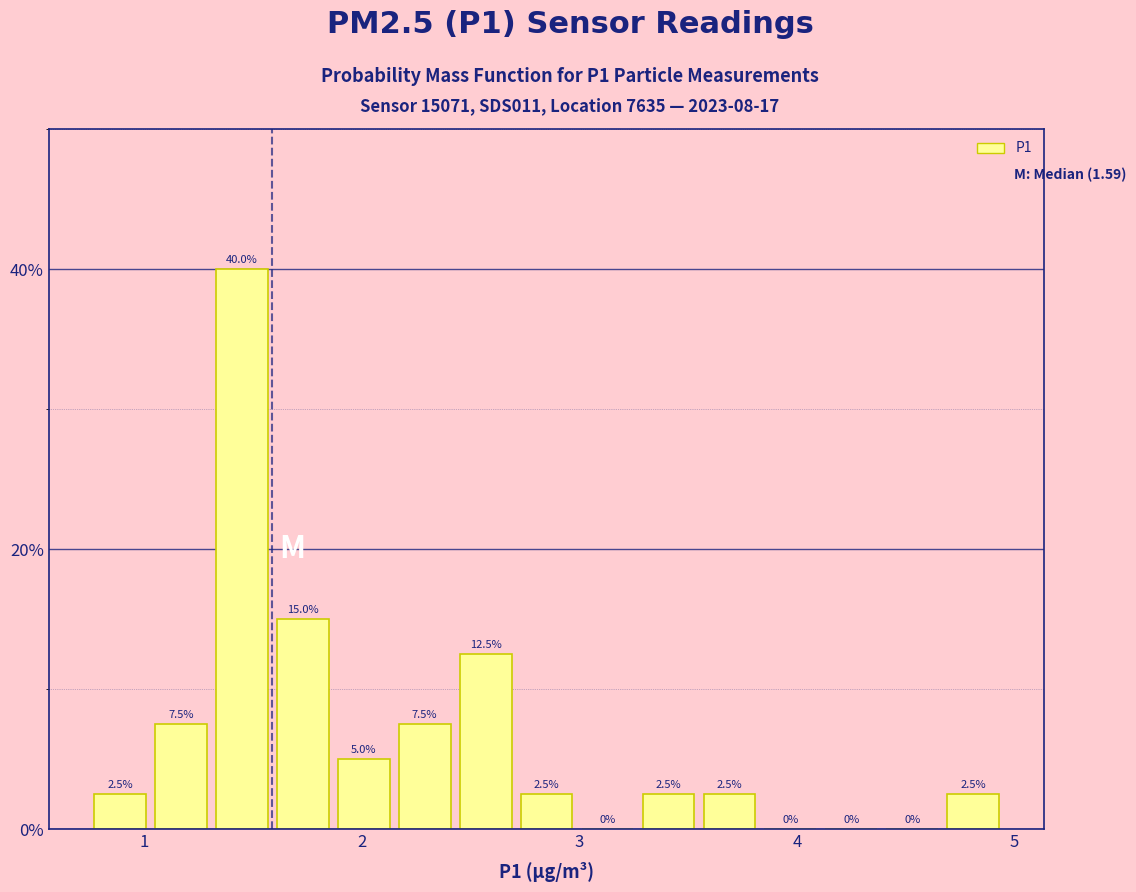

Around what value on the x-axis is the tallest bar? Give the approximate position of its centre, as read against the axis.

1.5